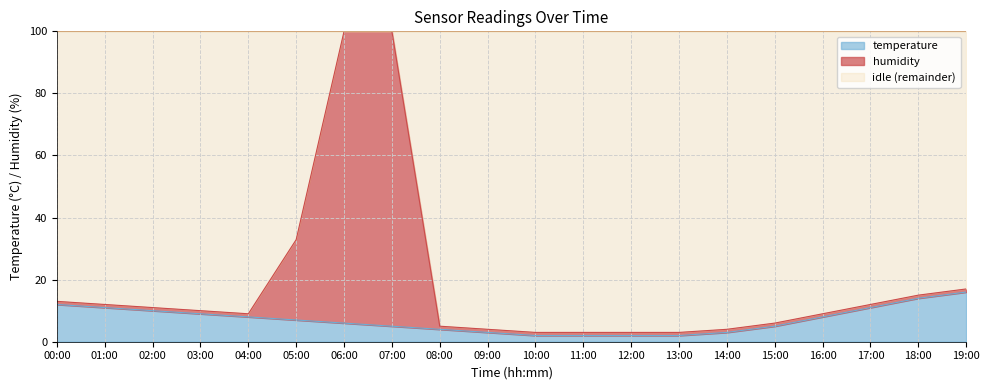

Does the chart have visible grid lines?

Yes